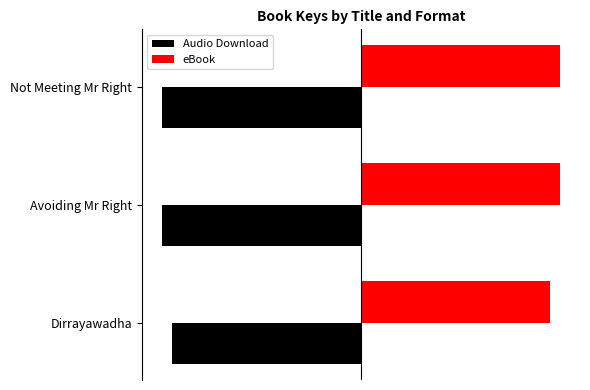

What is the smallest value displayed?

-200541859